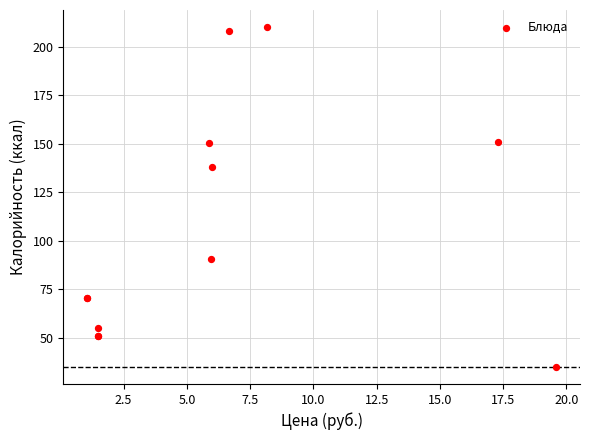

What Y value in the scatter plot is closest to 122?

137.9